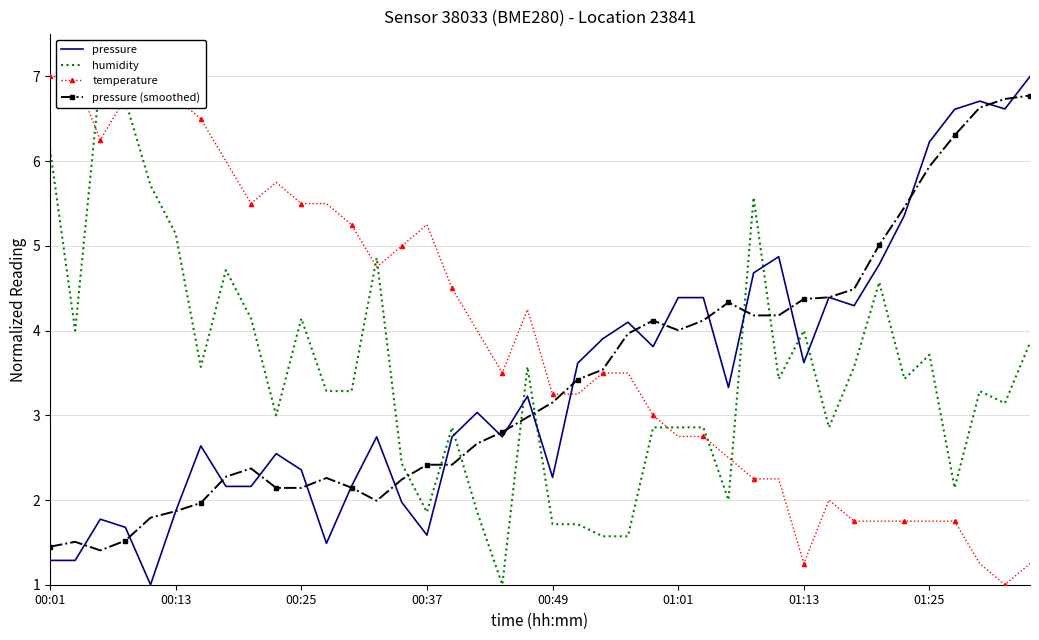

How many times do humidity and temperature cross each other?

7